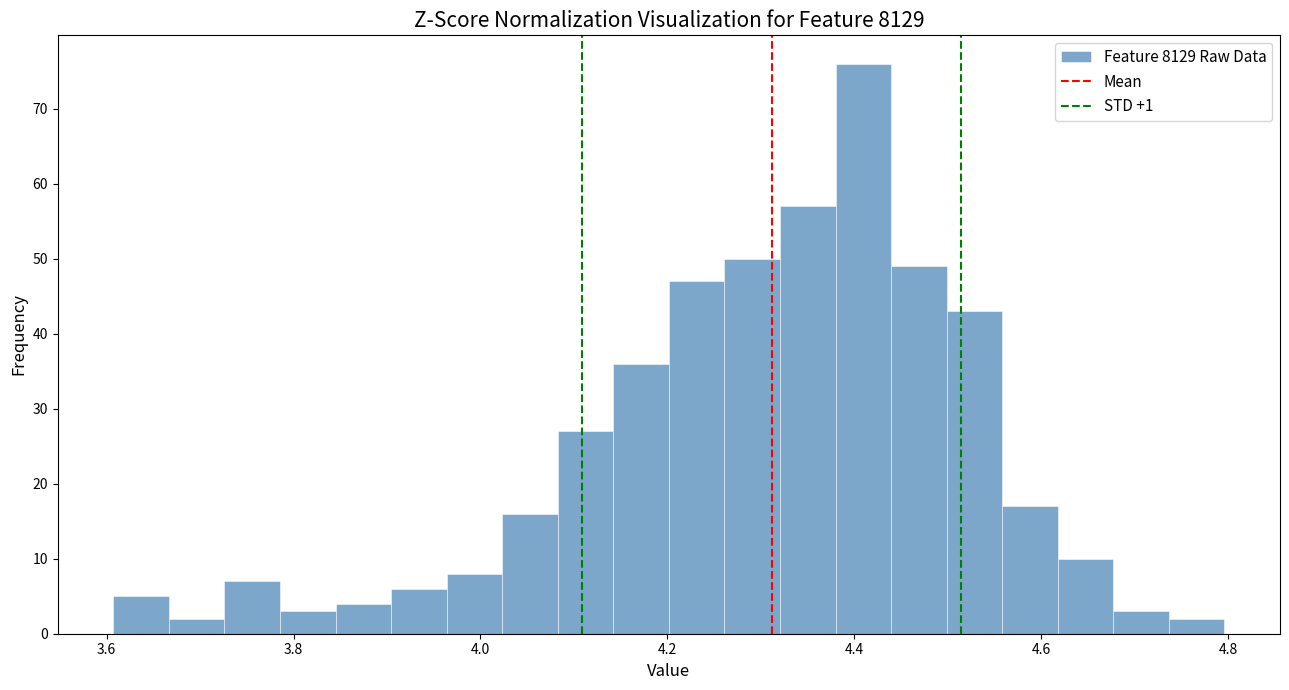

Around what value on the x-axis is the tallest bar? Give the approximate position of its centre, as read against the axis.

4.40